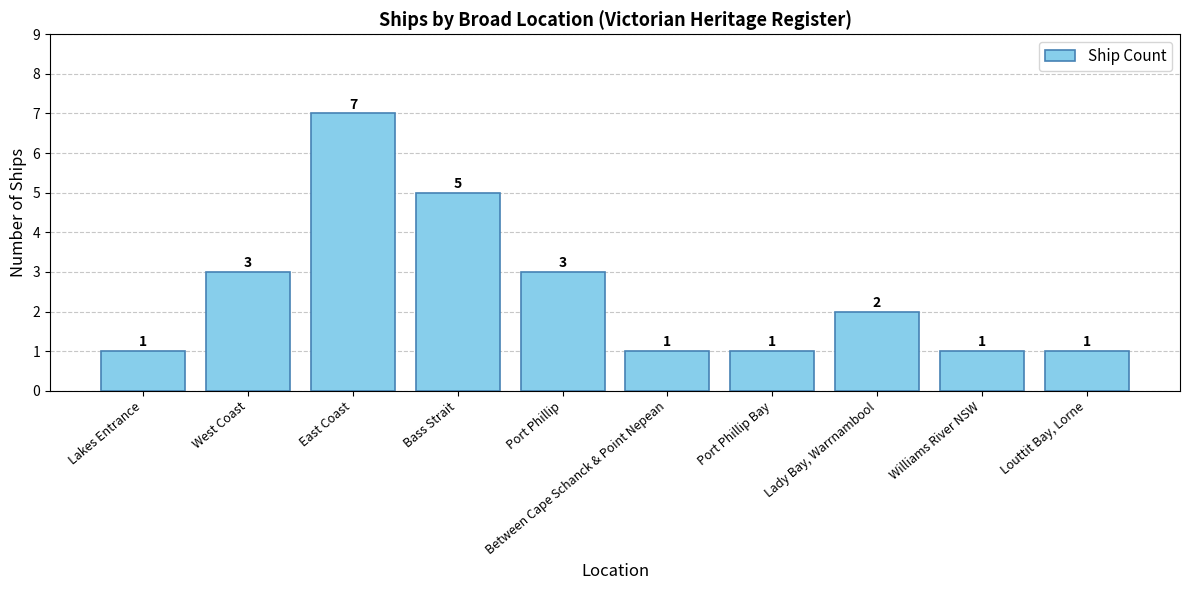

What is the difference between the values at Port Phillip Bay and East Coast?

6